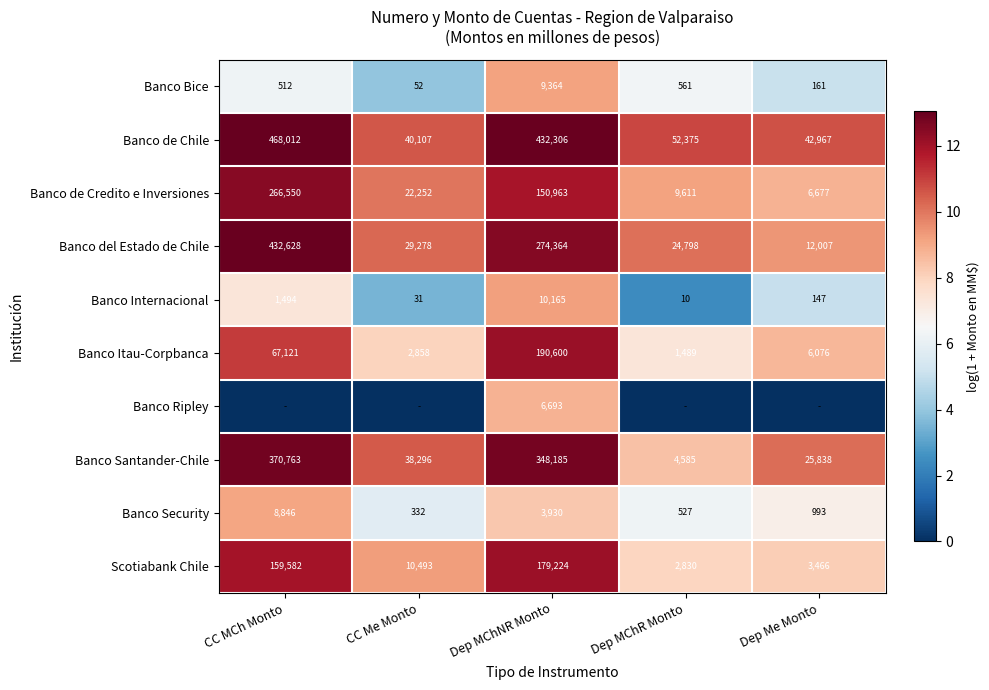

The value of Banco Itau-Corpbanca at Dep MChR Monto is 1489. True or false?

True